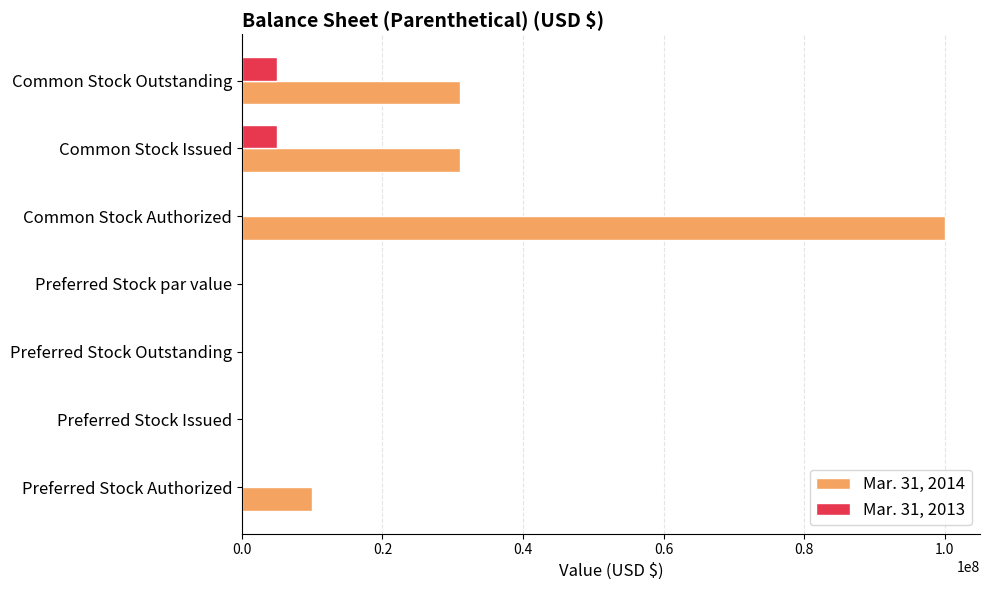

At which category is the sum across all series the highest?

Common Stock Authorized